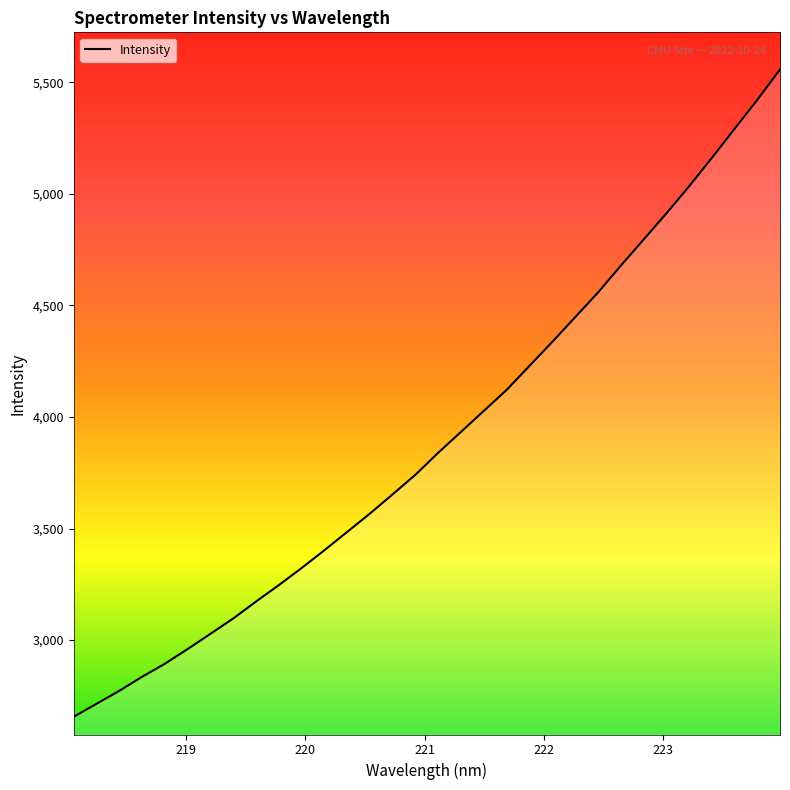

What is the minimum value shown in the chart?

2655.9